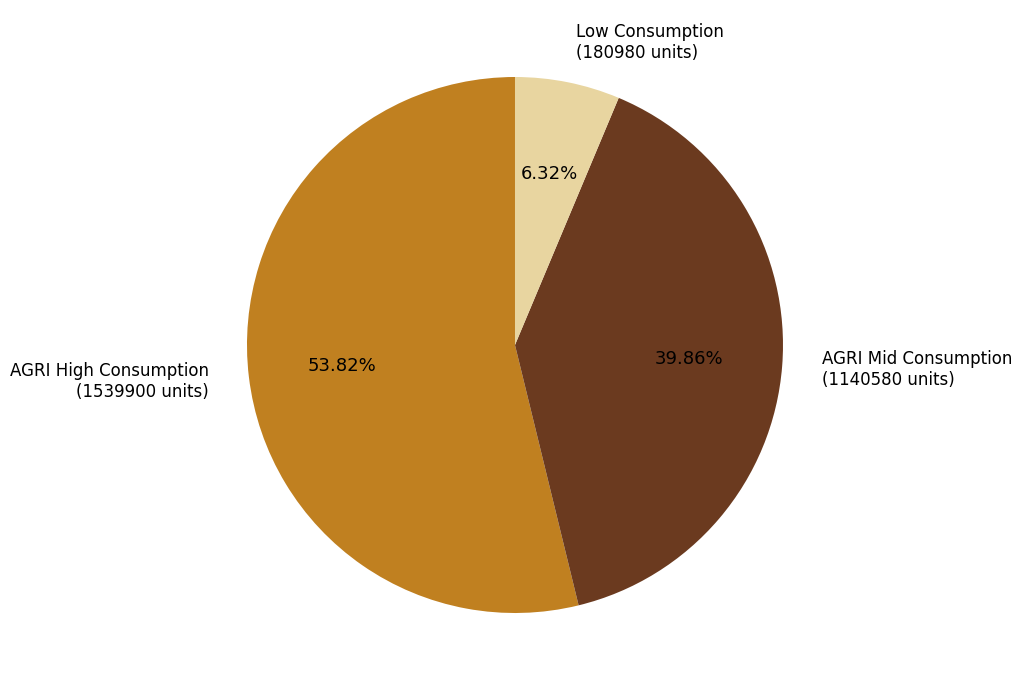

Which slice is the largest?

AGRI High Consumption (1539900 units)